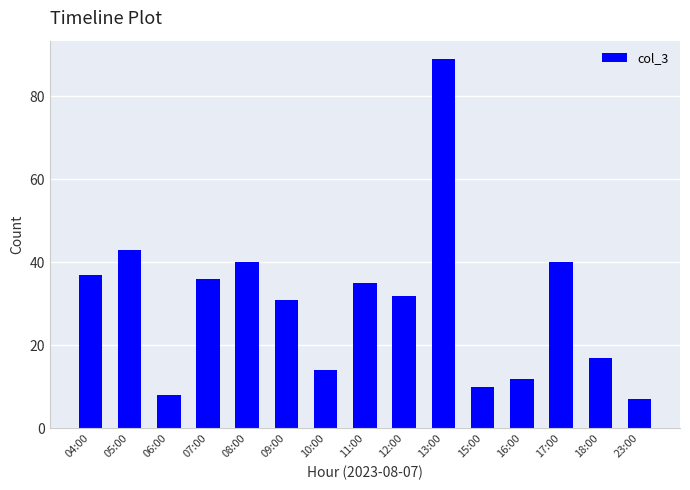

Are the bars horizontal?

No